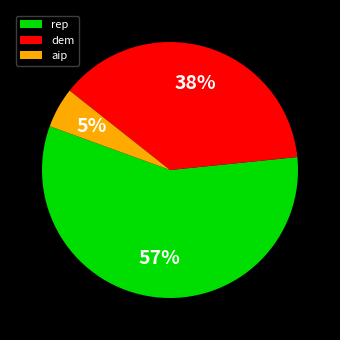

To the nearest percent, what is the average slice percentage?

33%